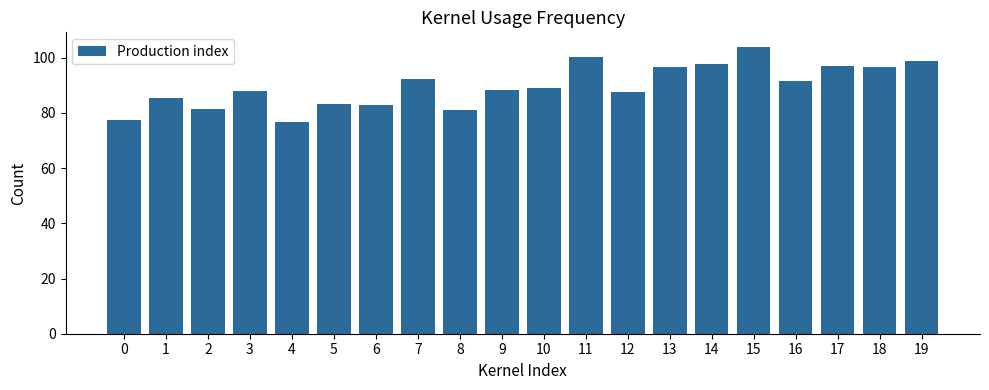

True or false: the data shows 87.7 at 12.

True